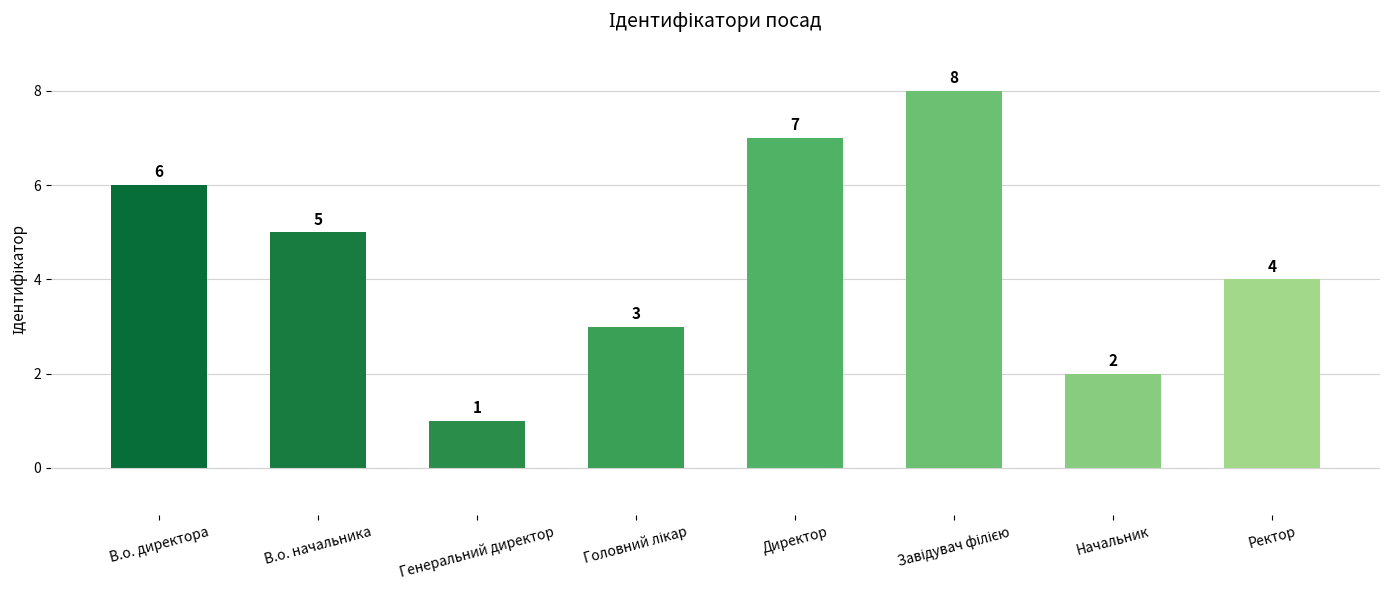

What is the value of the 1st bar from the left?

6